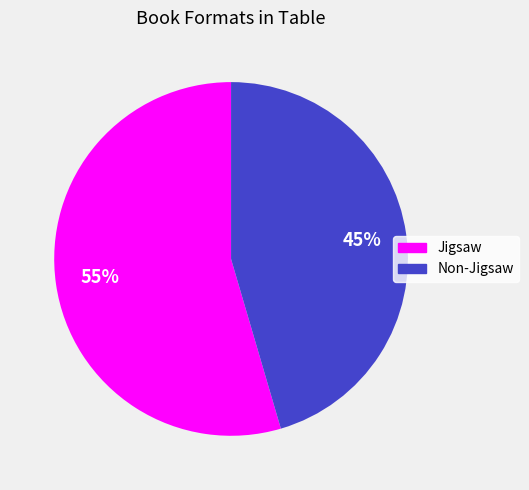

Count the number of slices in the pie.

2